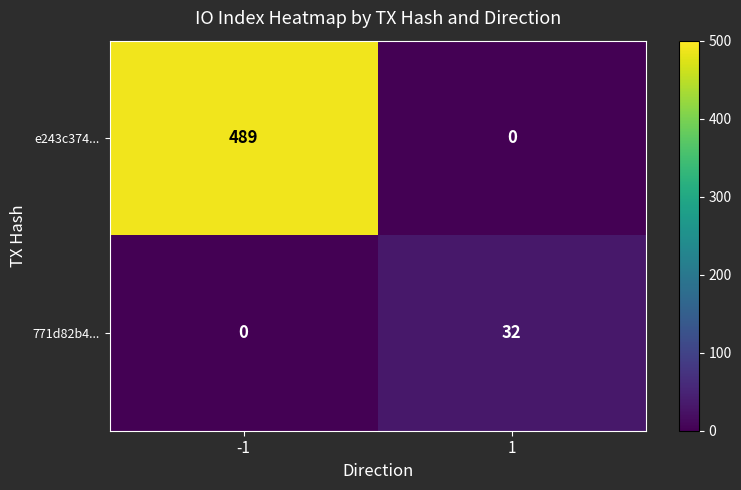

List the series in order of their peak value, highest first.

e243c374..., 771d82b4...